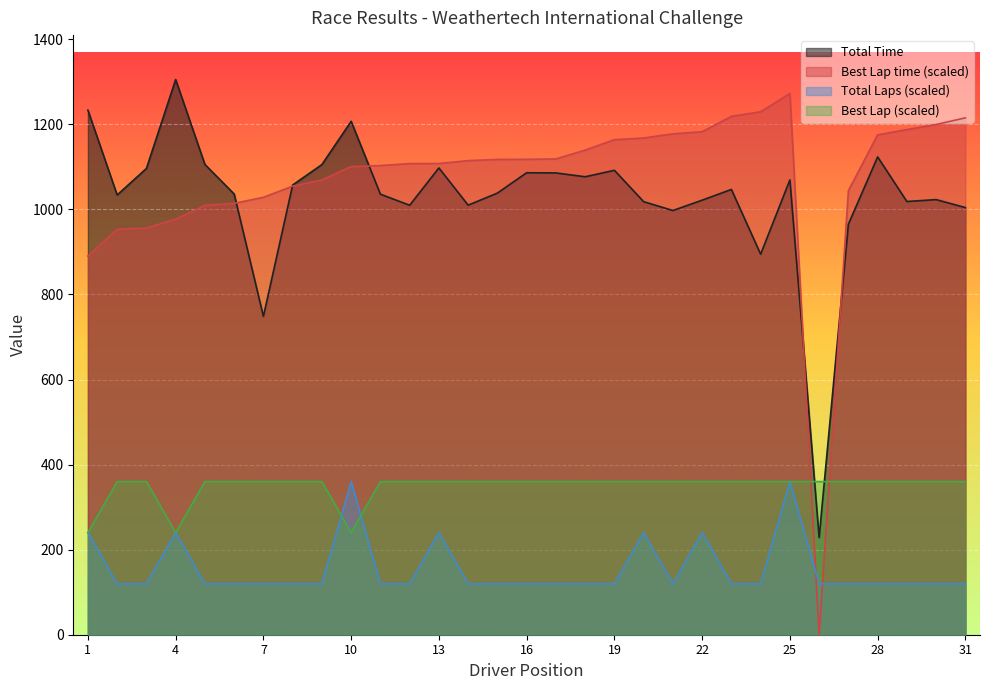

Which series has the widest spread of values?

Best Lap time (scaled)